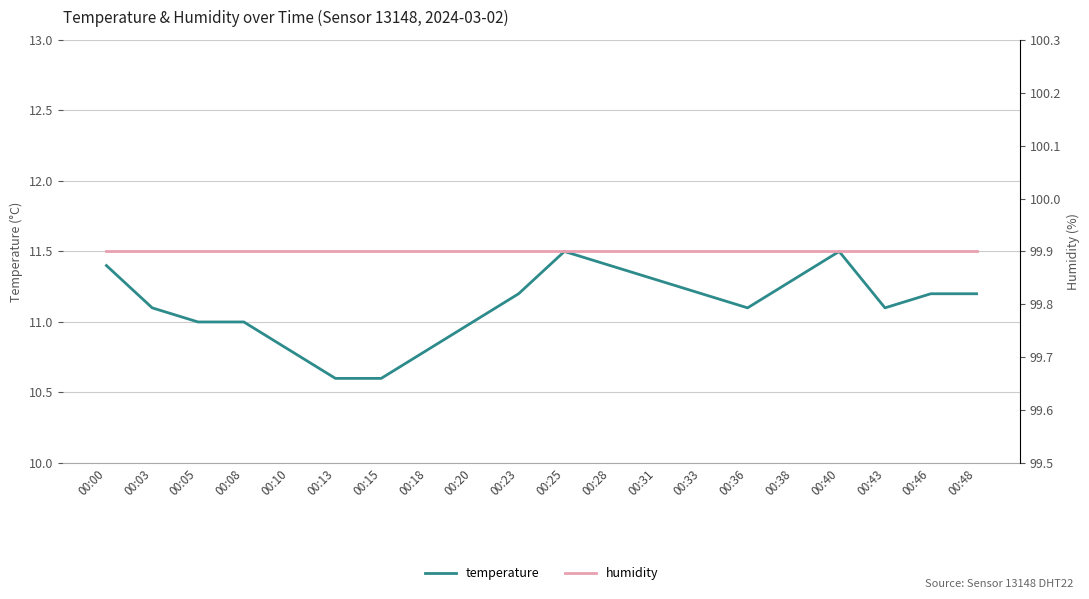

At how many categories does at least one series exceed 84?

20